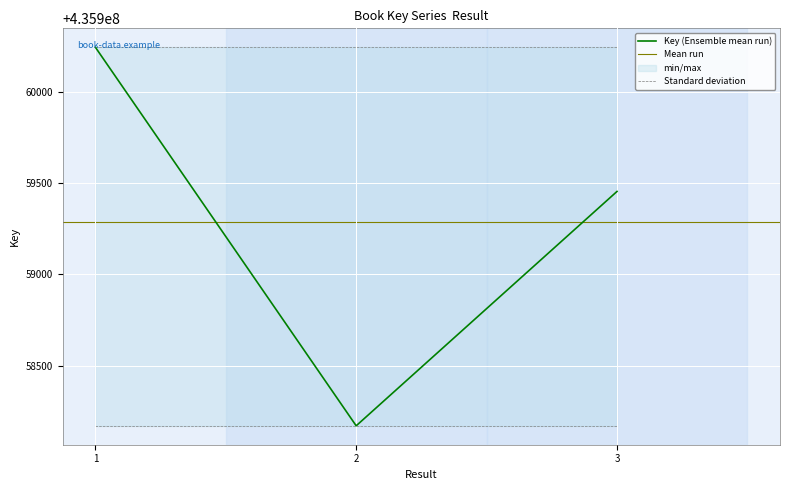

Reading left to right, list all the values displayed in this chart.

435960245	435958171	435959455